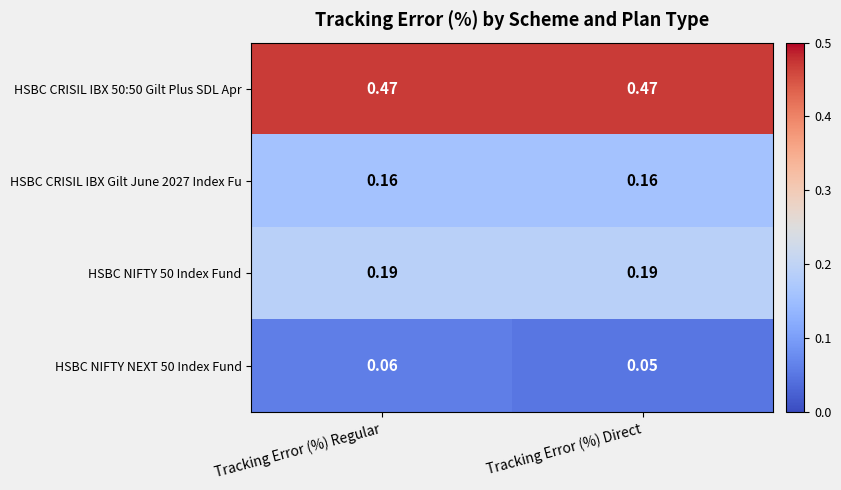

List the labels in order of HSBC NIFTY NEXT 50 Index Fund value, largest first.

Tracking Error (%) Regular, Tracking Error (%) Direct